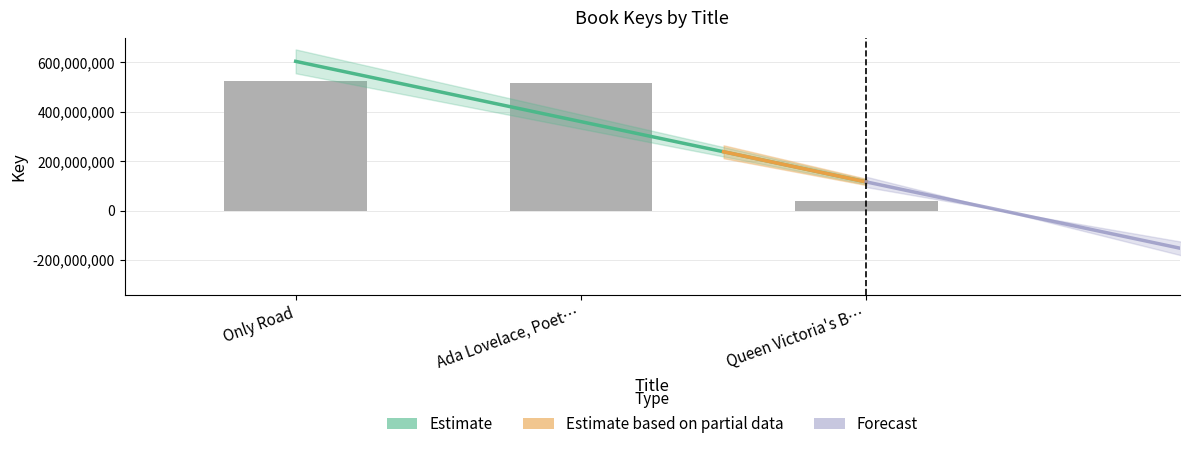

How many data points are less than 515913524?

1